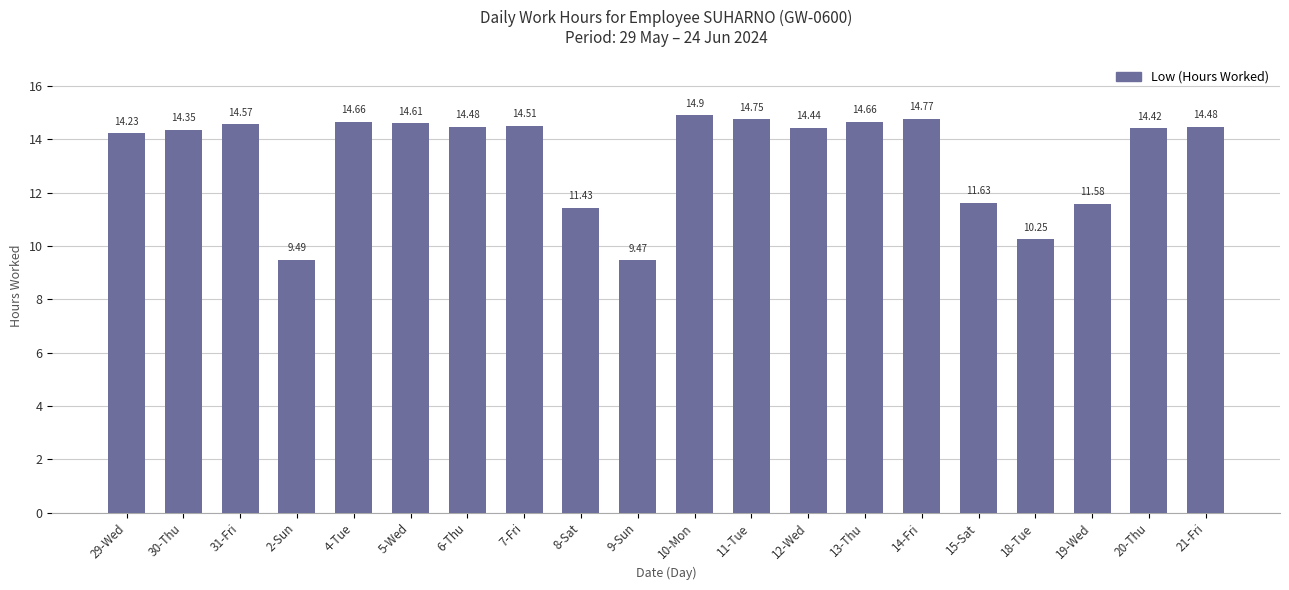

What is the smallest value displayed?

9.5